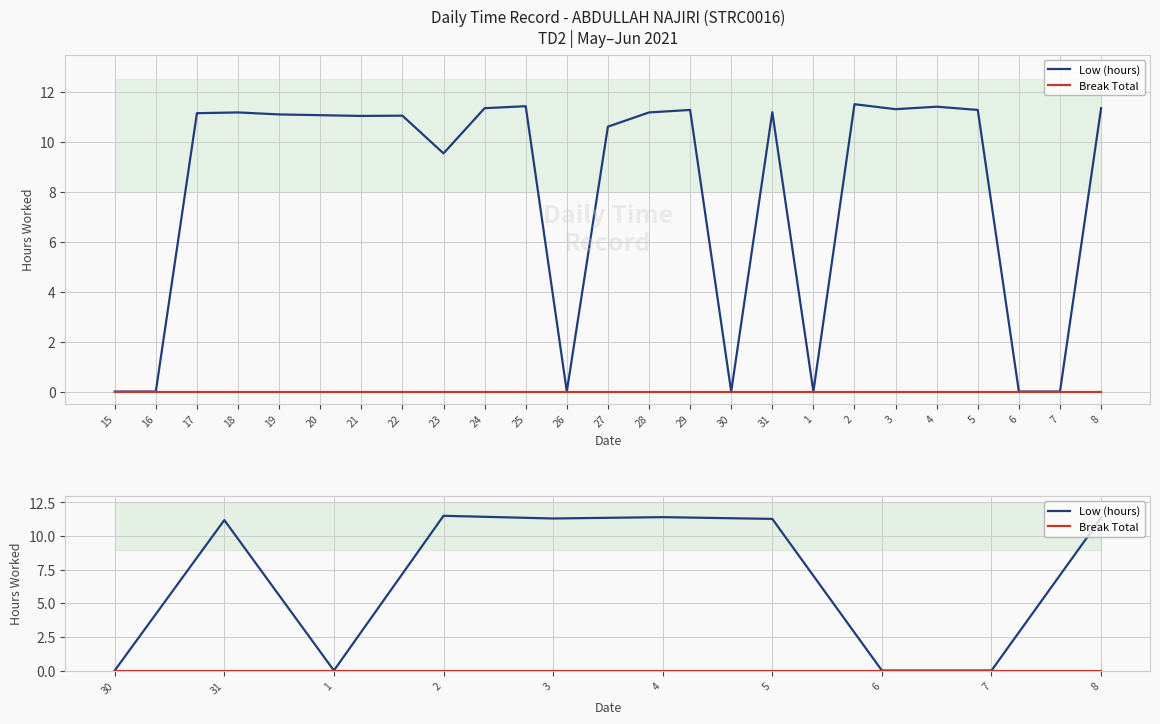

What is the sum of all Low (hours) values?

68.0